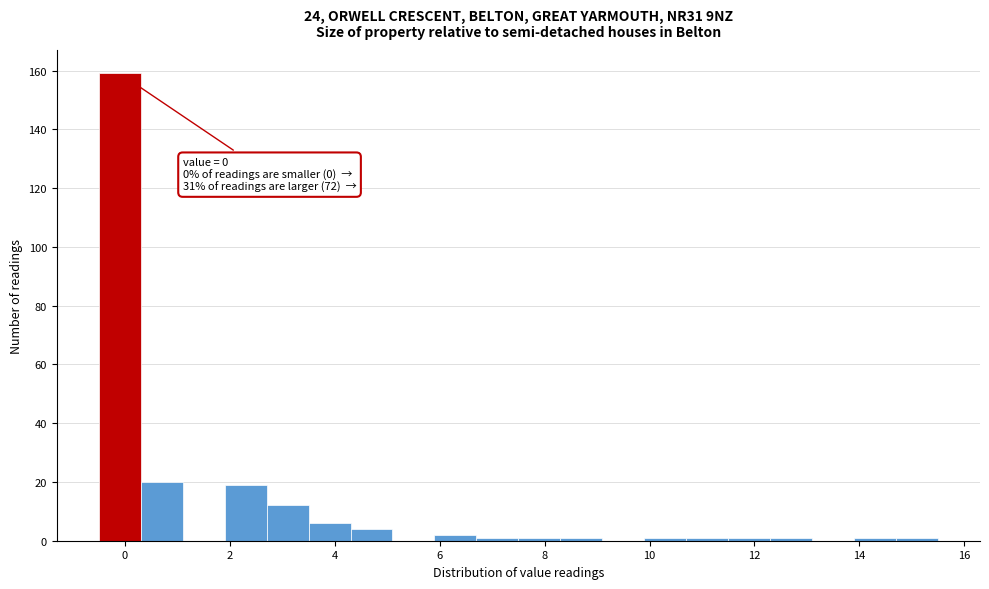

Which range on the x-axis has the tallest bar?

-0.5 to 0.3